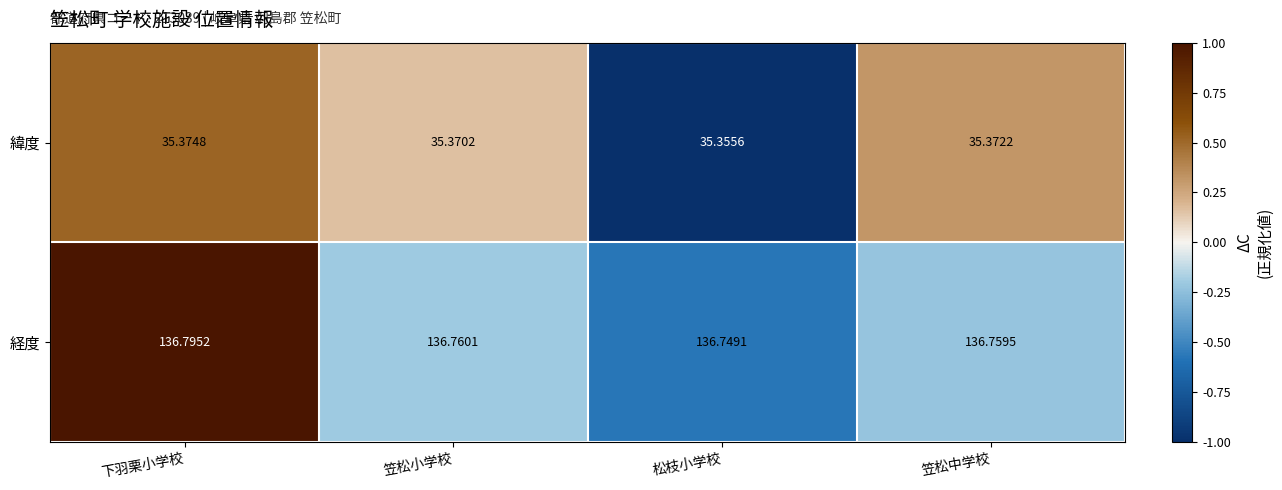

At which label is 経度 closest to 136?

松枝小学校